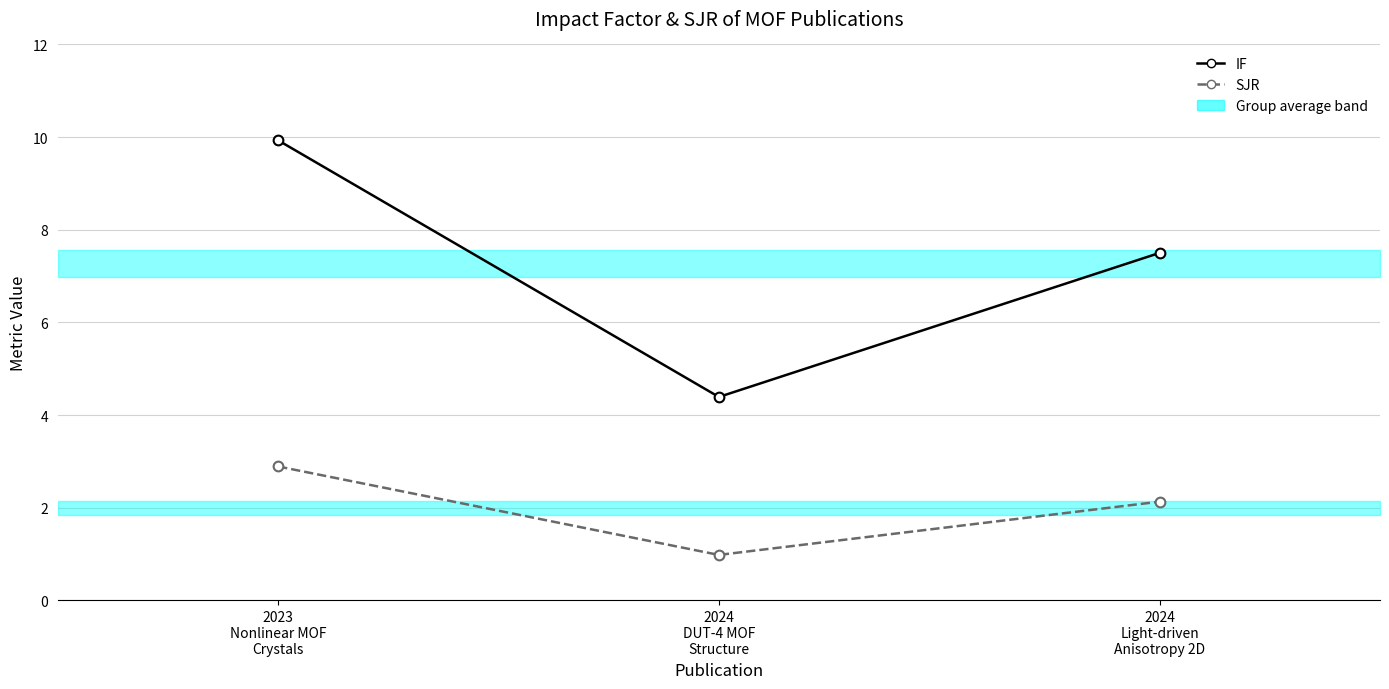

How many categories are shown in the chart?

3